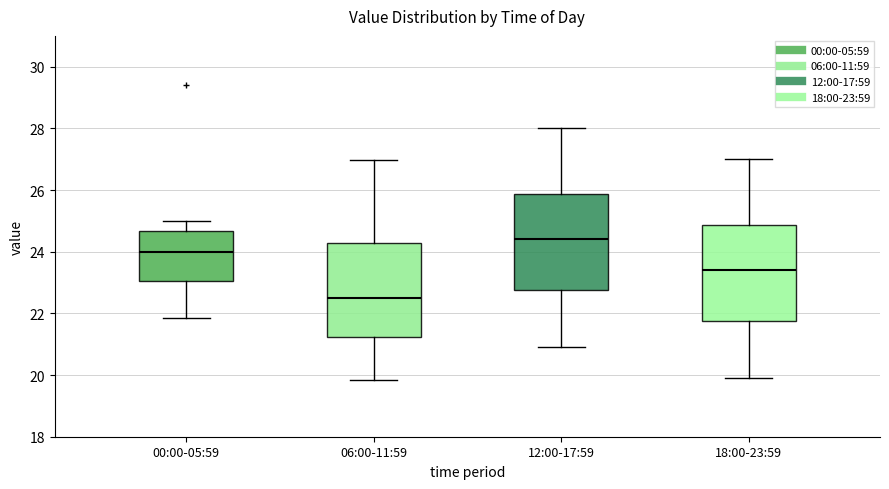

Which box's median line is the lowest?

06:00-11:59